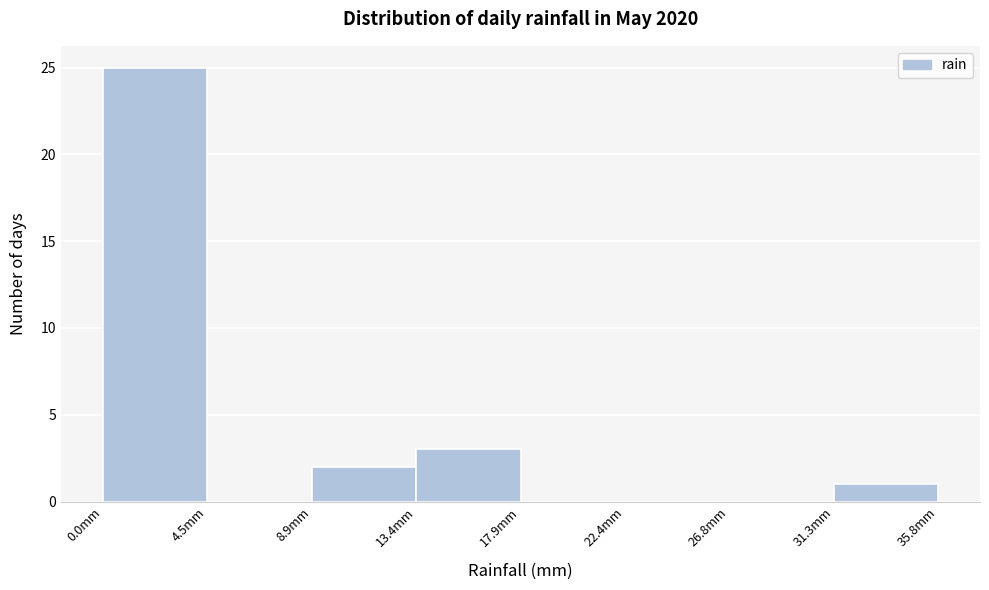

Reading left to right, transcribe this chart: for each bar, give the range it covers on the x-axis and its height. Neither the bar edges nor the heights are printed on the chart, so give them approximately, as read against the axes.

0.0 to 4.5: 25
4.5 to 9.0: 0
9.0 to 13.5: 2
13.5 to 18.0: 3
18.0 to 22.5: 0
22.5 to 27.0: 0
27.0 to 31.5: 0
31.5 to 36.0: 1